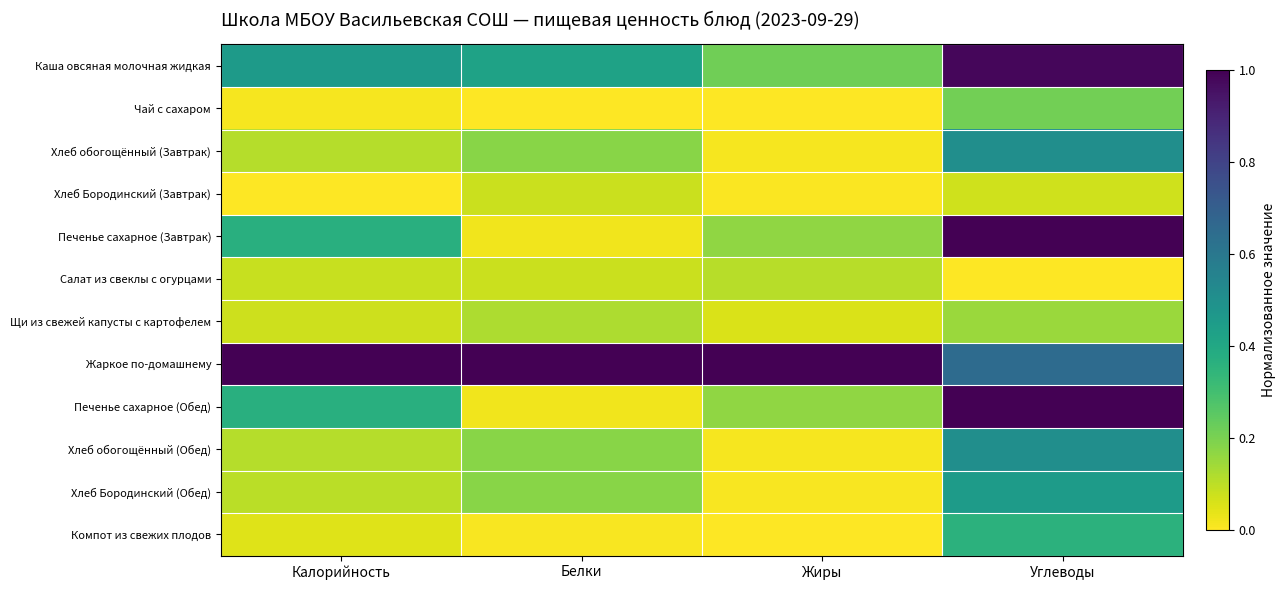

How many data points does each series have?

4